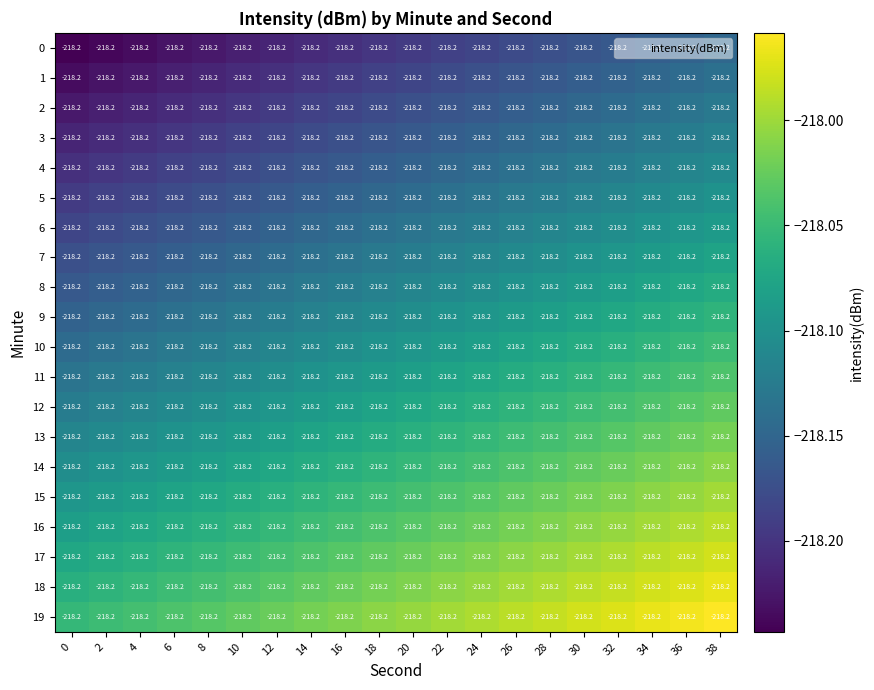

Where is 11 nearest to the value -218?

38